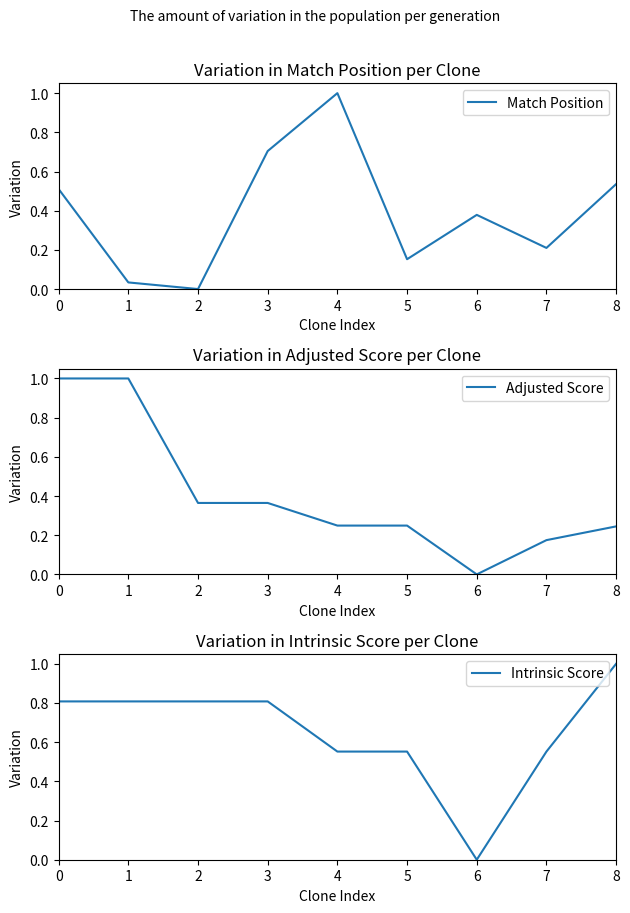

Where is the first local minimum for Intrinsic Score?

6